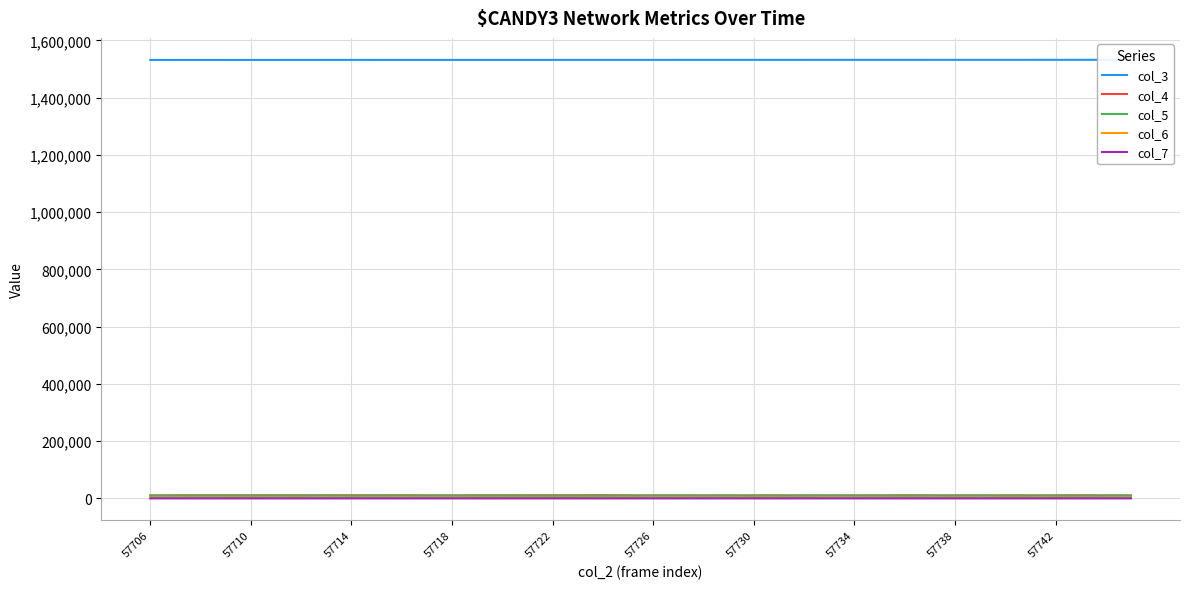

What is the minimum value shown in the chart?

14